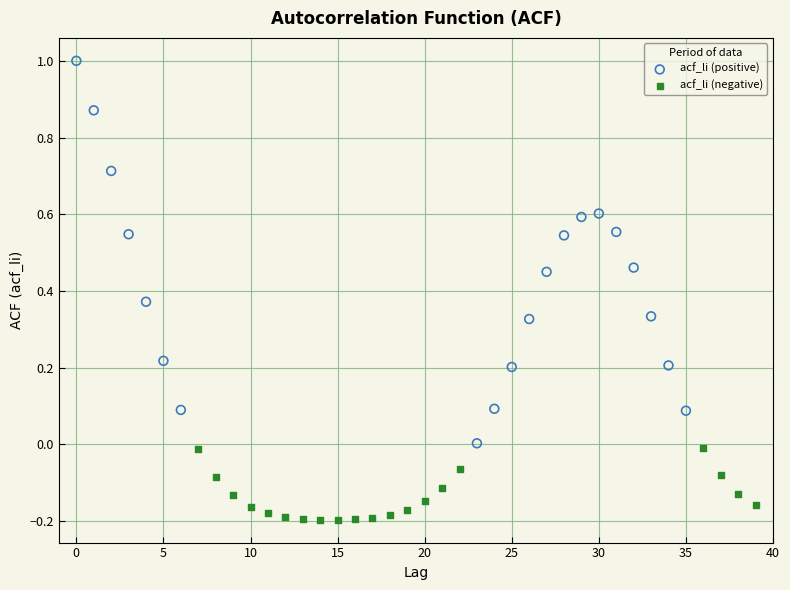

Which series reaches the minimum Y coordinate?

acf_li (negative)